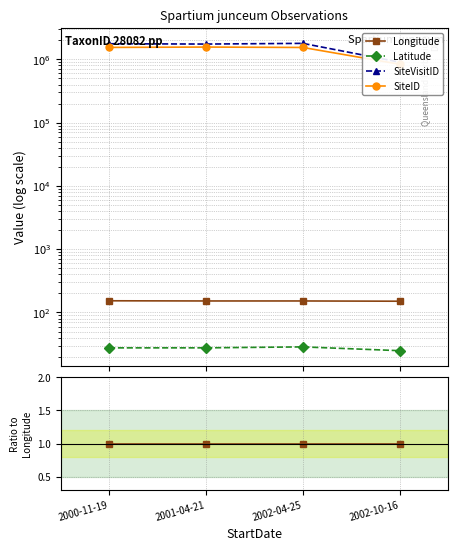

What are all the series names shown in the legend?

Longitude, Latitude, SiteVisitID, SiteID